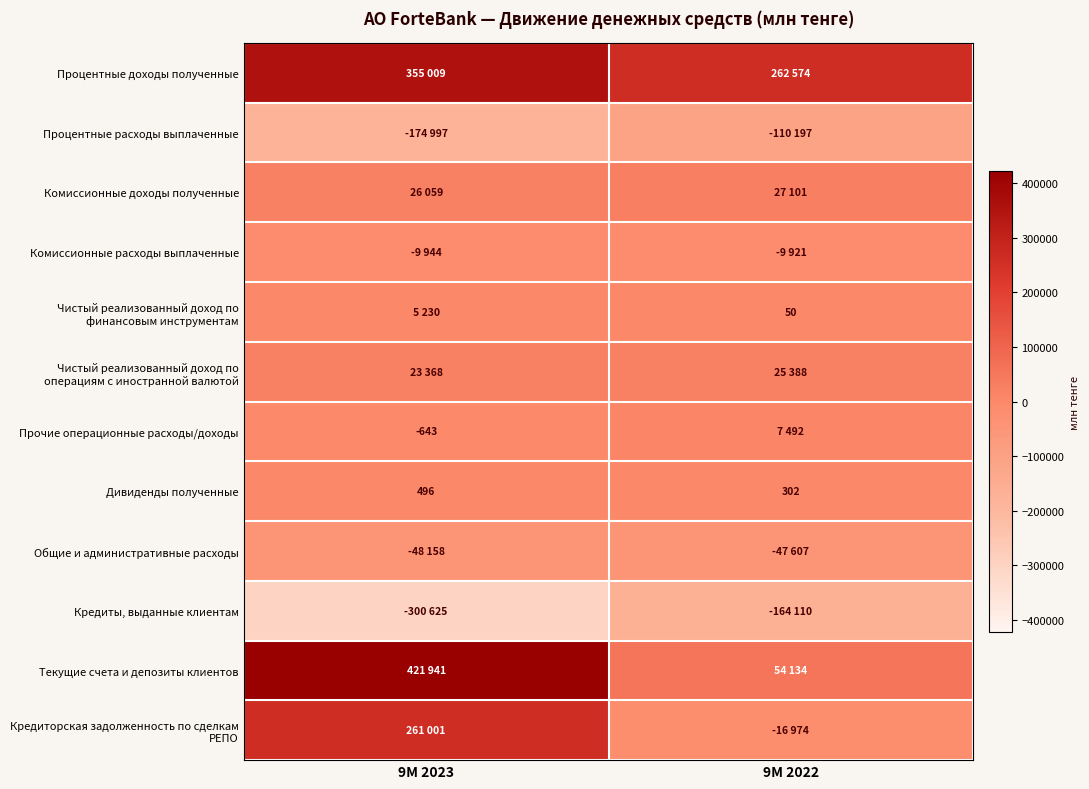

What is the lowest value of the Дивиденды полученные series?

302